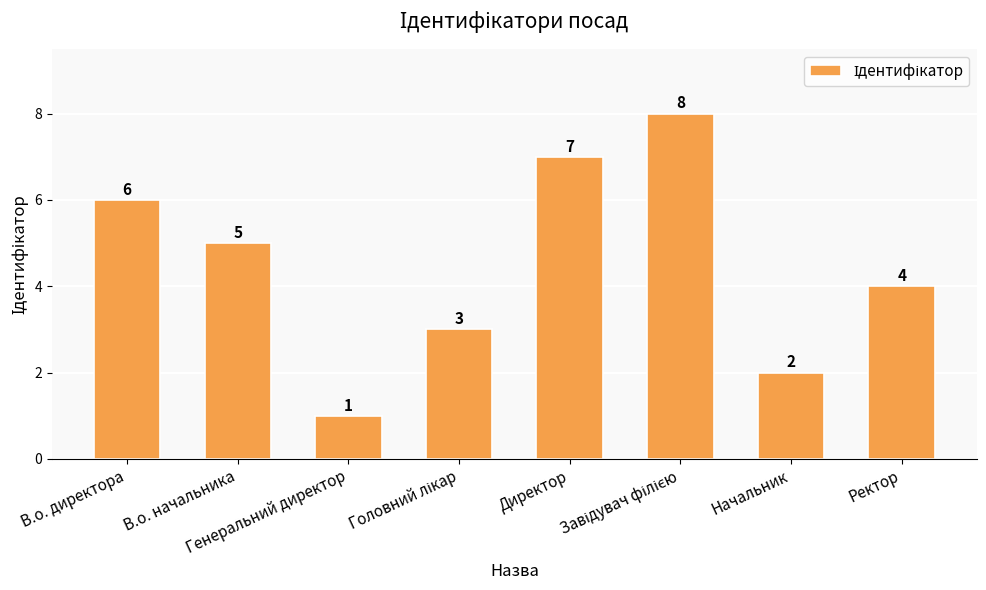

What is the sum of all values?

36